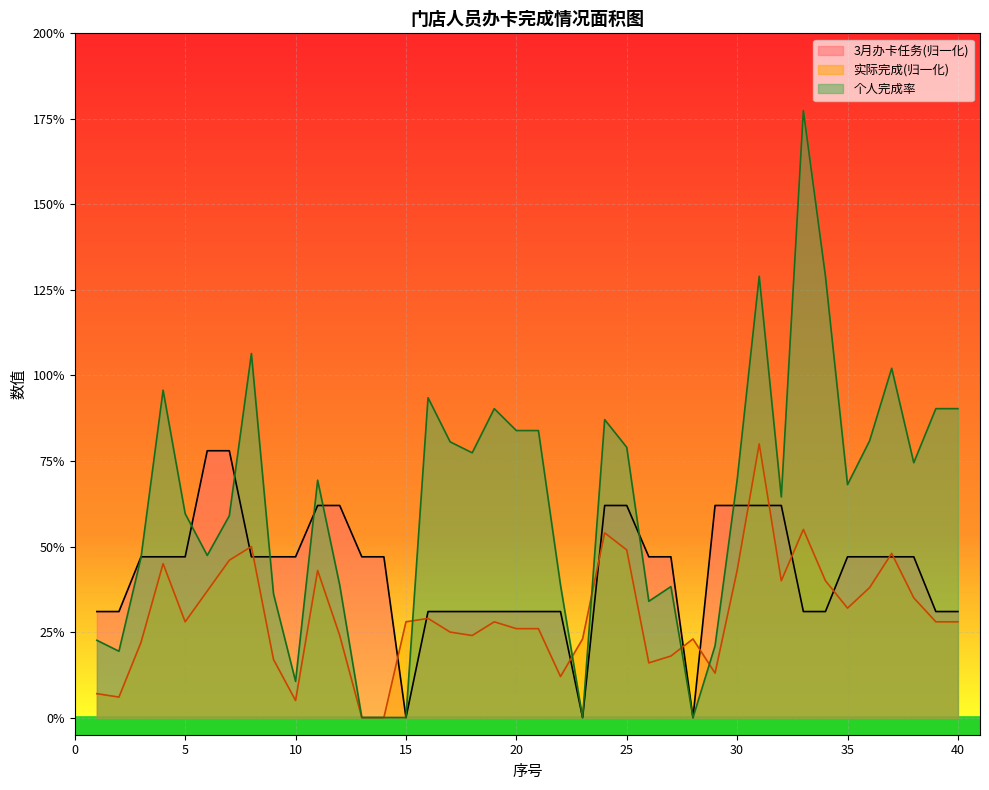

At which category does the chart reach its peak across all series?

33